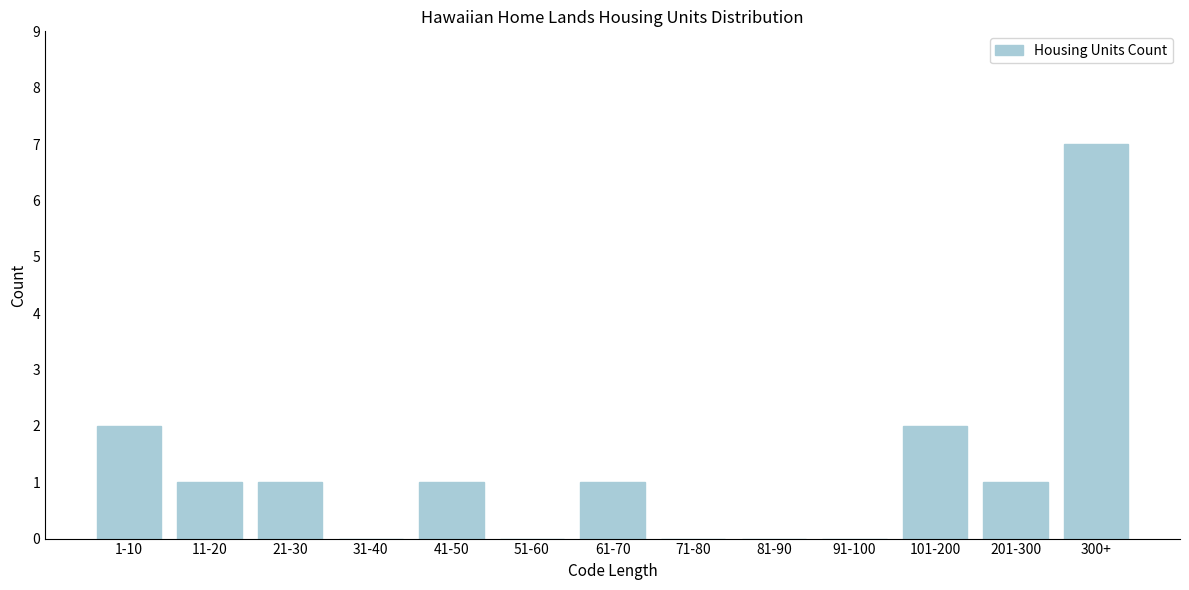

Reading left to right, transcribe all the data shown in this chart.

1-10=2	11-20=1	21-30=1	31-40=0	41-50=1	51-60=0	61-70=1	71-80=0	81-90=0	91-100=0	101-200=2	201-300=1	300+=7